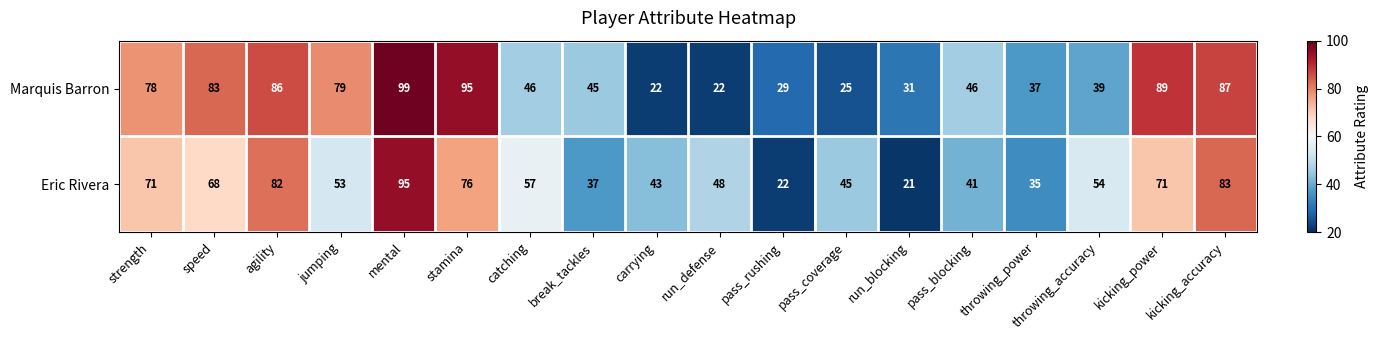

What is the difference between the Marquis Barron values at throwing_accuracy and kicking_accuracy?

48